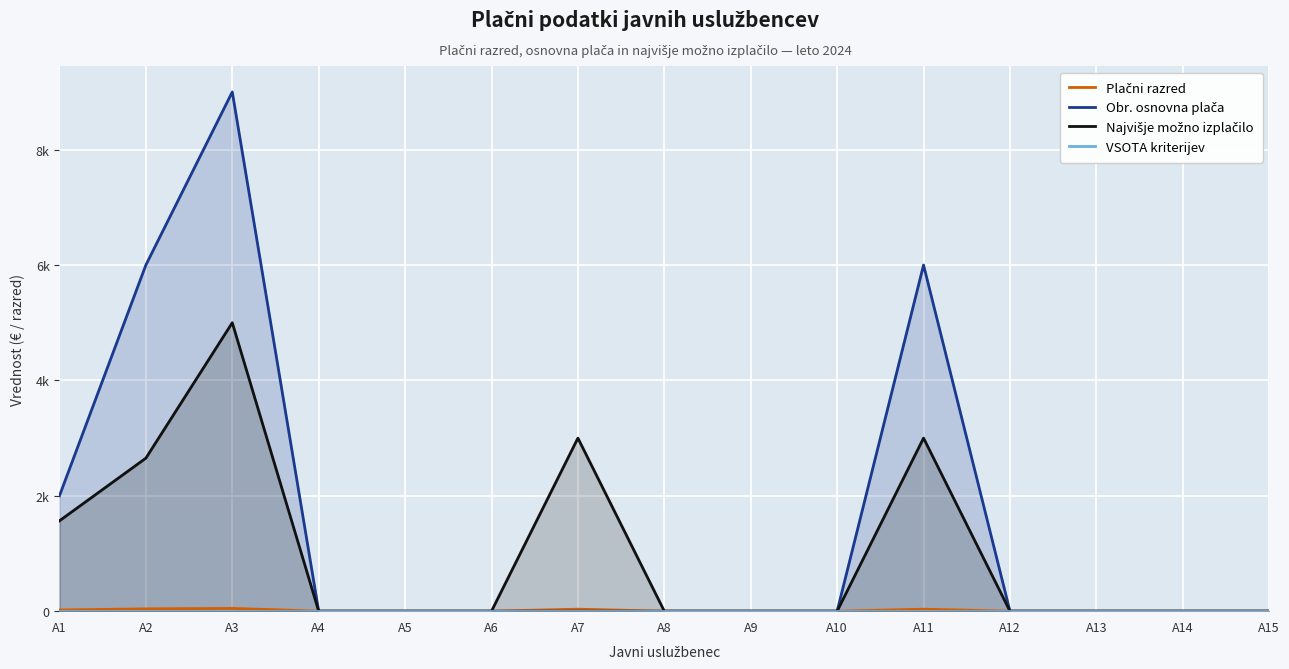

The Obr. osnovna plača series shows 0 at A4. True or false?

True